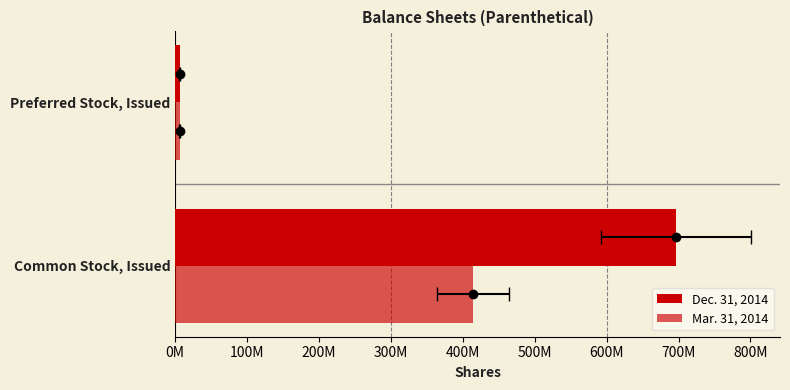

The value of Dec. 31, 2014 at Preferred Stock, Issued is 6000000. True or false?

True